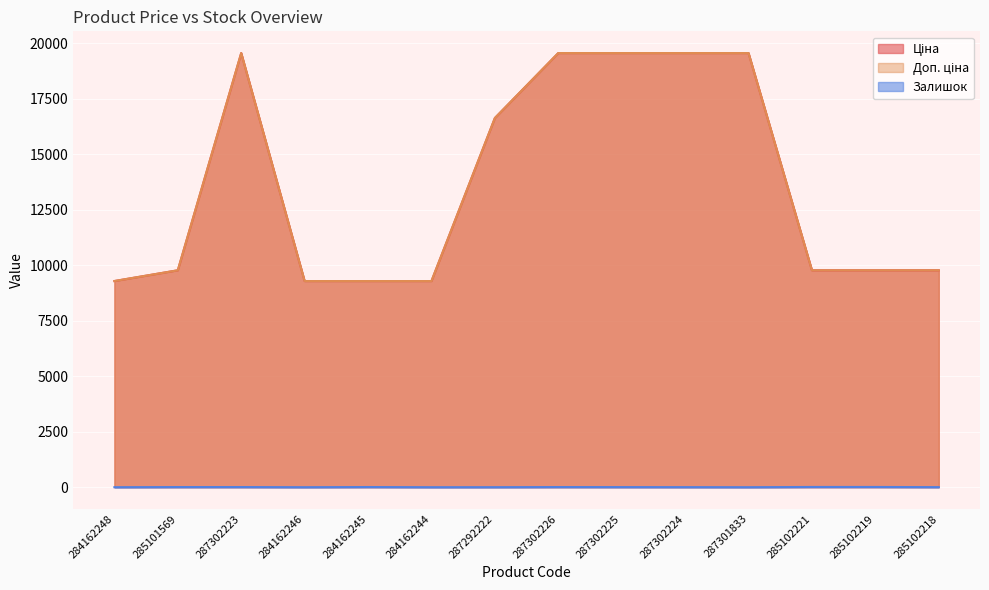

True or false: Залишок and Ціна intersect in this chart.

False